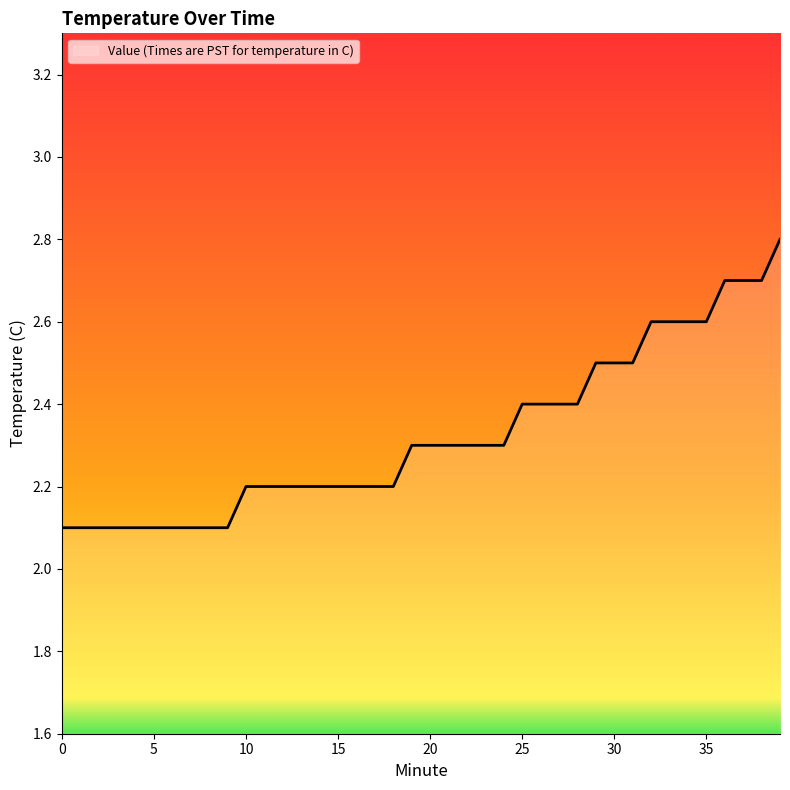

What is the difference between the maximum and minimum values?

0.7